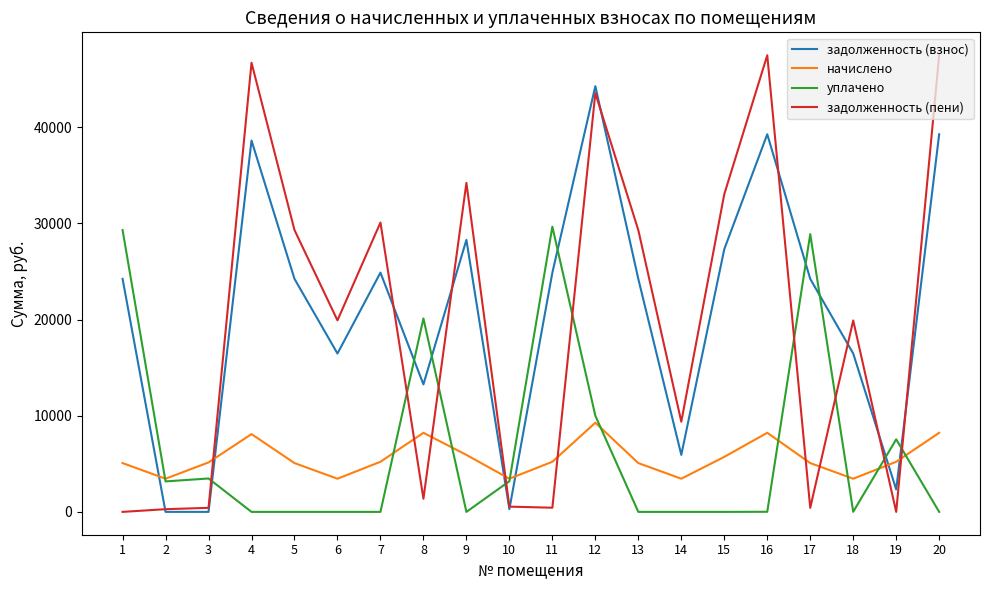

What is the lowest value of the начислено series?

3449.6